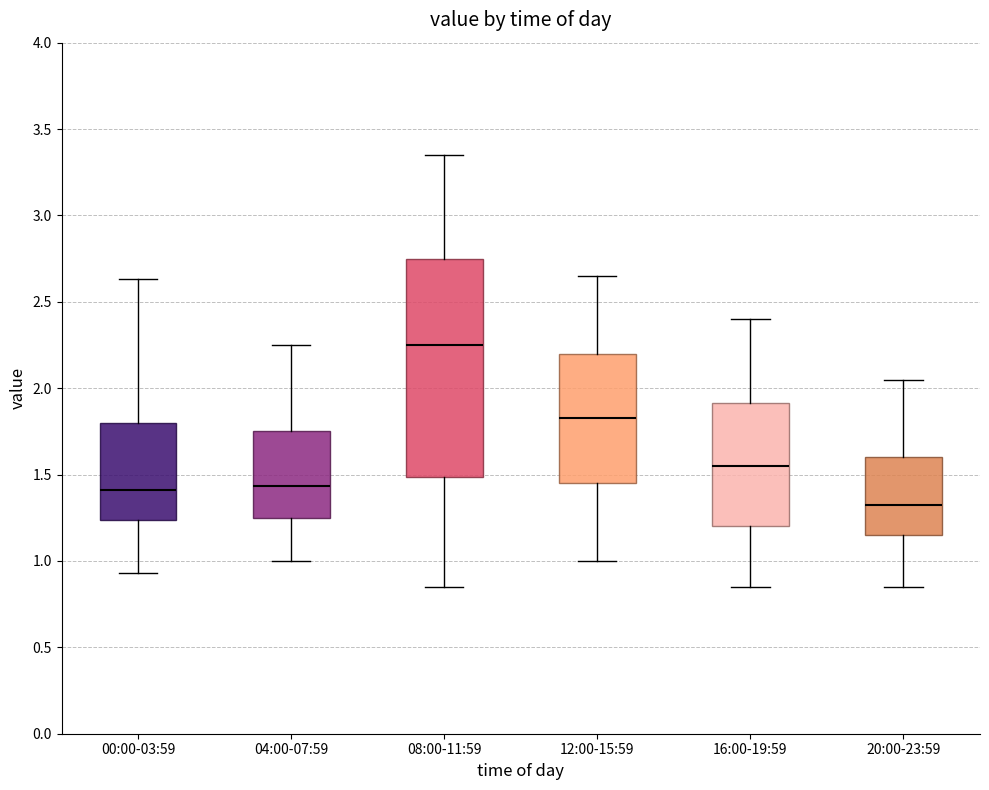

Where is the upper edge of the box for 20:00-23:59 on the y-axis? The values are not printed on the chart, so give them approximately, as read against the axis.

1.60